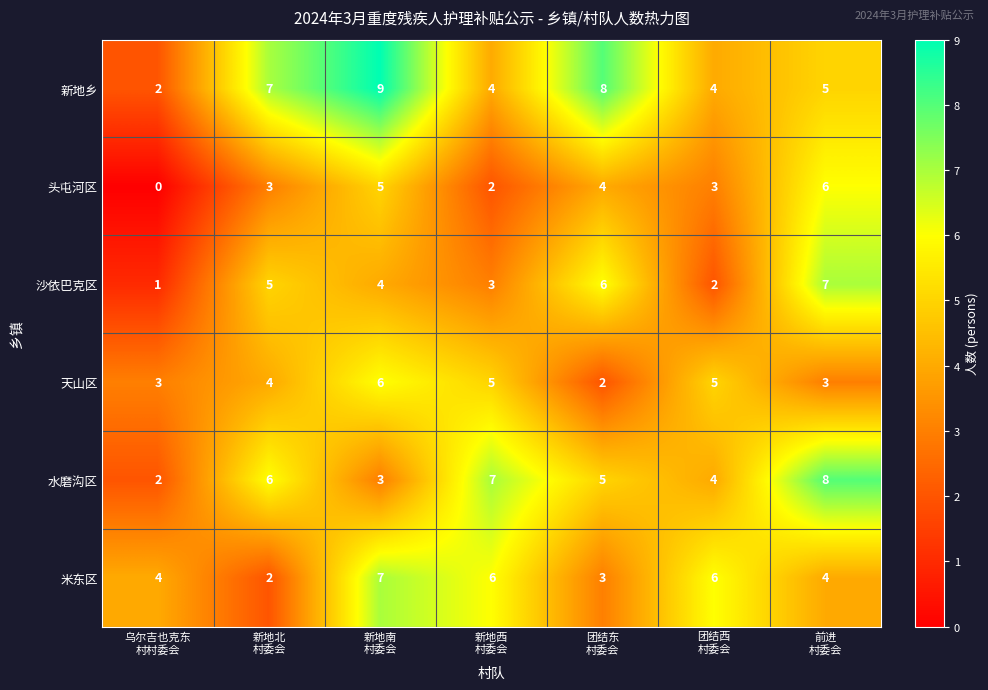

Count the 天山区 values in the range 3 to 5.

5